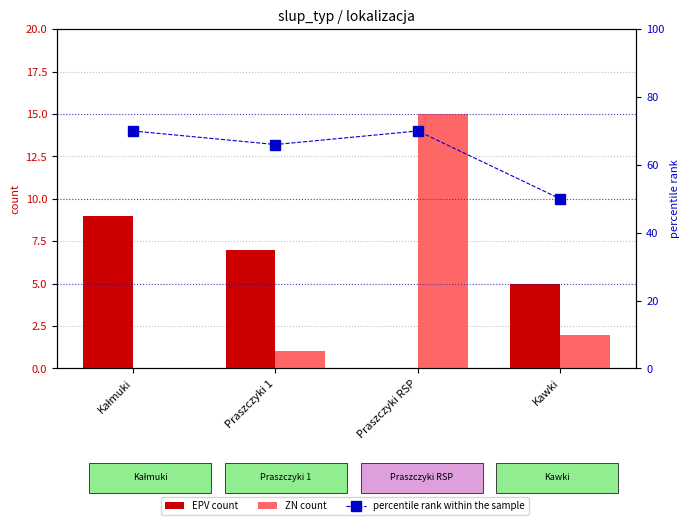

Reading left to right, list all the values displayed in this chart.

EPV count: Kałmuki=9	Praszczyki 1=7	Praszczyki RSP=0	Kawki=5
ZN count: Kałmuki=0	Praszczyki 1=1	Praszczyki RSP=15	Kawki=2
percentile rank within the sample: Kałmuki=70	Praszczyki 1=66	Praszczyki RSP=70	Kawki=50